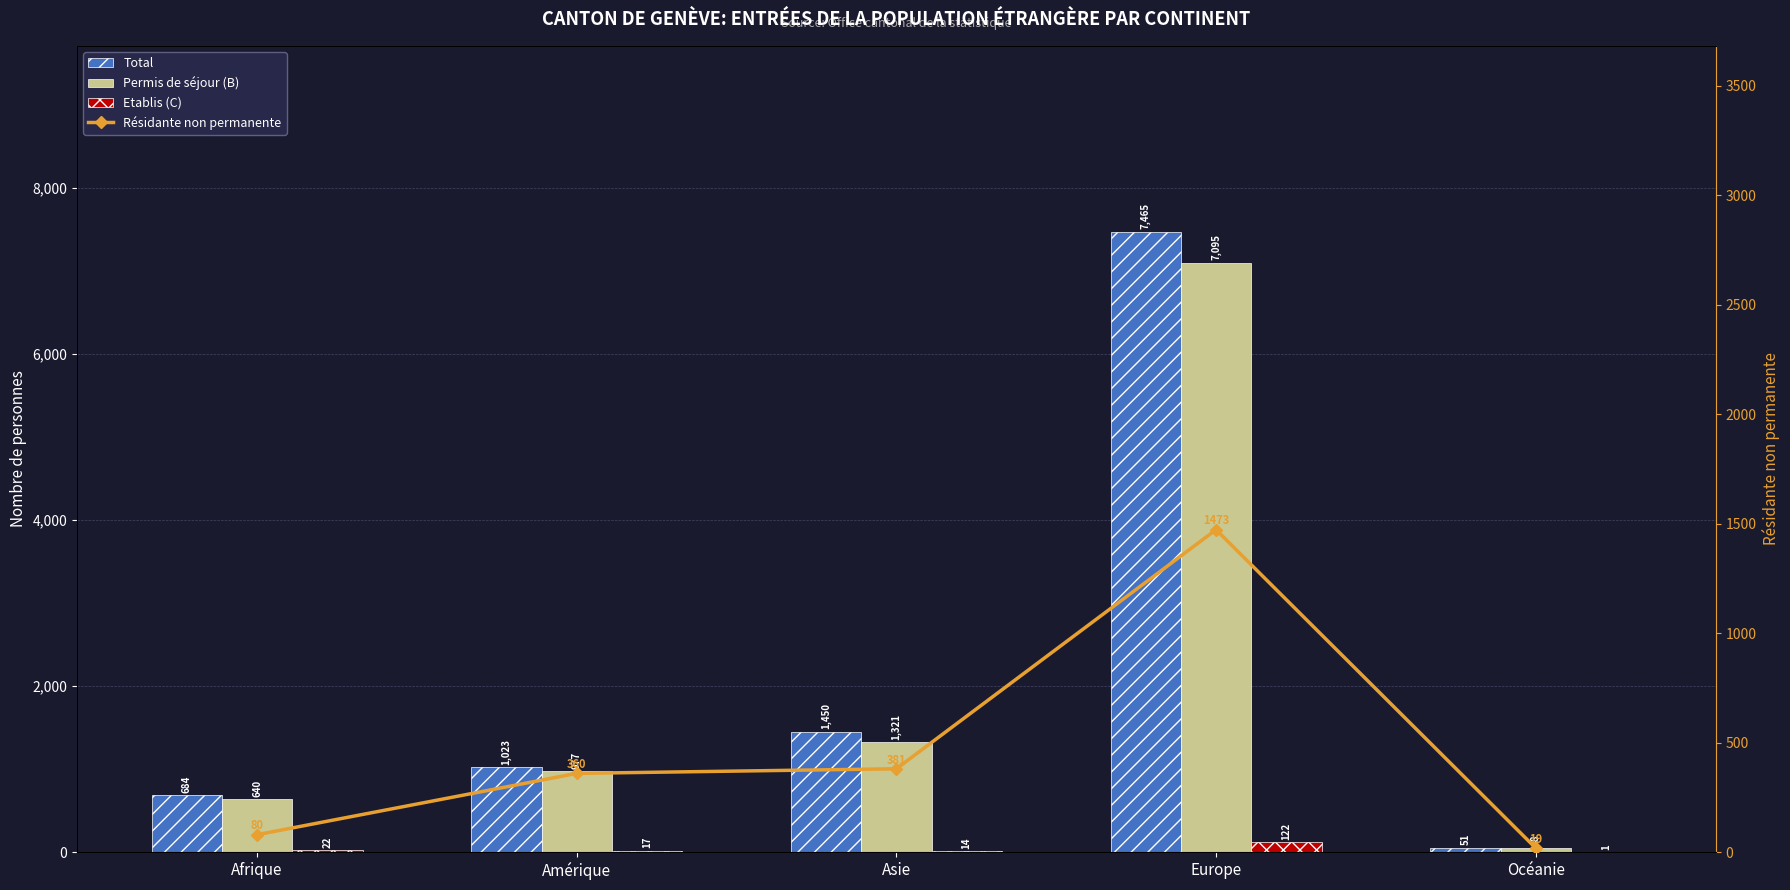

What is the sum of all Permis de séjour (B) values?

10081